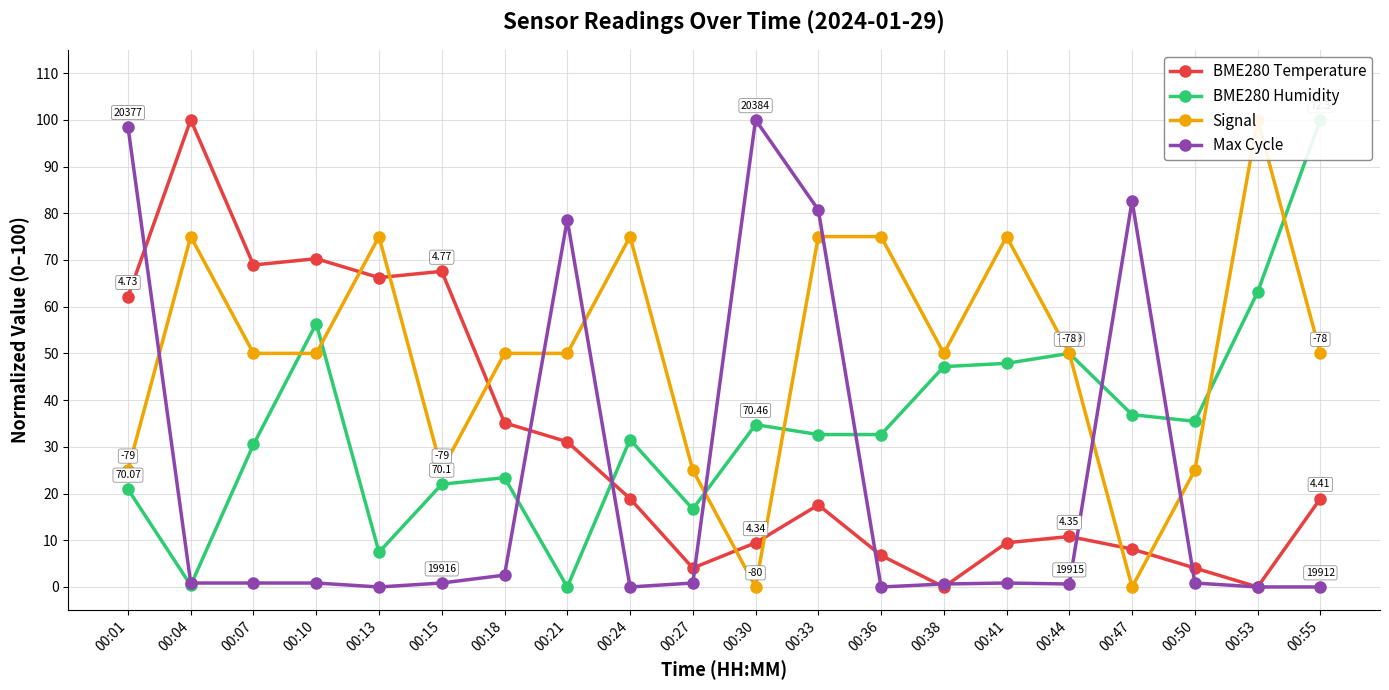

Between 00:10 and 00:38, which series saw the biggest shift?

BME280 Temperature